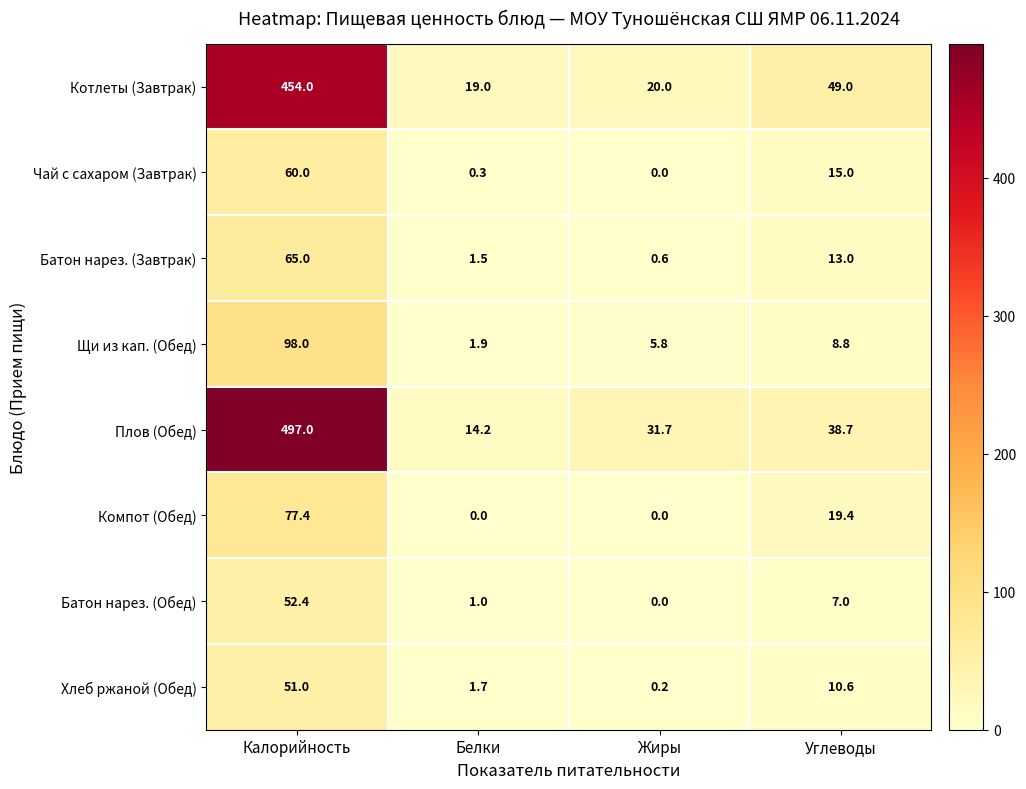

What is the difference between the maximum and second lowest values in the Плов (Обед) series?

465.3